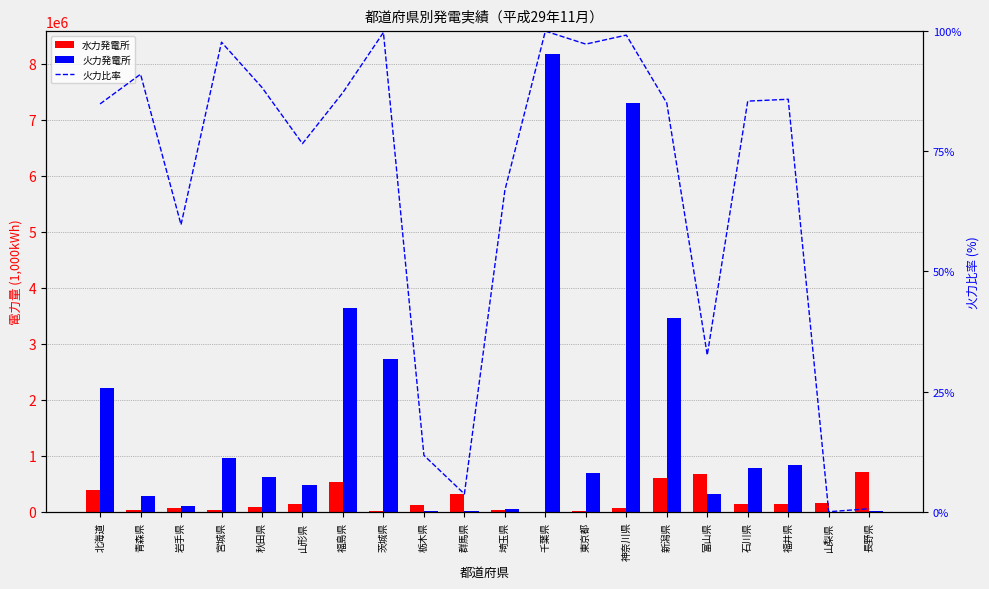

What is the total value across all series at 栃木県?

131317.8